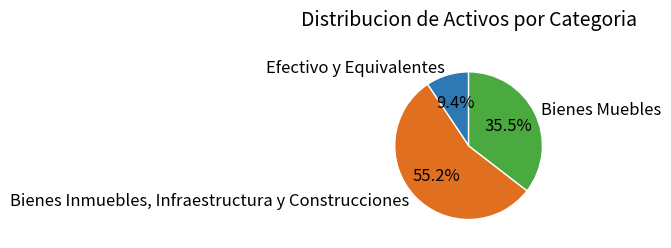

Does any single category account for the majority?

Yes